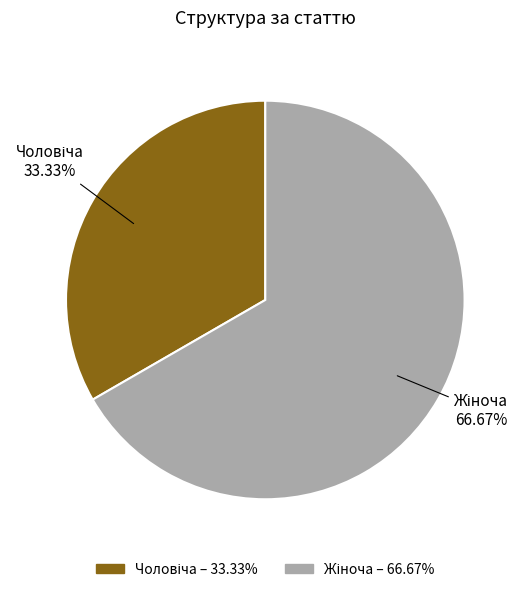

Does any single category account for the majority?

Yes